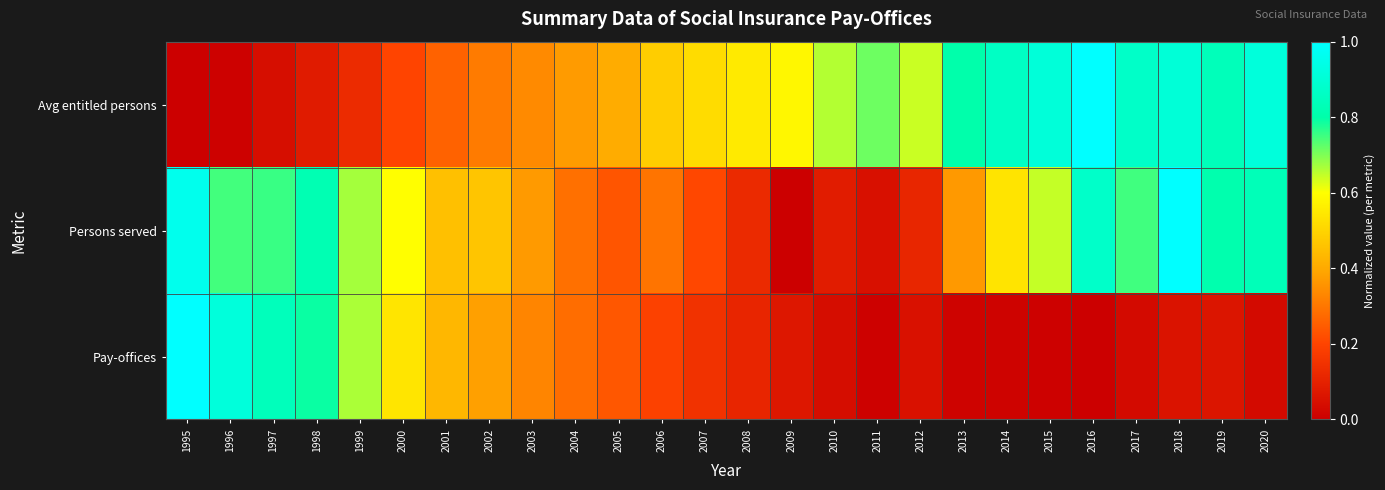

Reading left to right, what are all the values shown in this chart?

Pay-offices: 1995=1.0	1996=0.9	1997=0.8	1998=0.8	1999=0.7	2000=0.5	2001=0.4	2002=0.4	2003=0.3	2004=0.3	2005=0.2	2006=0.2	2007=0.1	2008=0.1	2009=0.1	2010=0.0	2011=0.0	2012=0.1	2013=0.0	2014=0.0	2015=0.0	2016=0.0	2017=0.0	2018=0.1	2019=0.1	2020=0.0
Persons served: 1995=1.0	1996=0.7	1997=0.8	1998=0.8	1999=0.7	2000=0.6	2001=0.5	2002=0.5	2003=0.4	2004=0.3	2005=0.2	2006=0.3	2007=0.2	2008=0.1	2009=0.0	2010=0.1	2011=0.0	2012=0.1	2013=0.4	2014=0.5	2015=0.6	2016=0.9	2017=0.7	2018=1.0	2019=0.8	2020=0.8
Avg entitled persons: 1995=0.0	1996=0.0	1997=0.0	1998=0.1	1999=0.1	2000=0.2	2001=0.3	2002=0.3	2003=0.3	2004=0.4	2005=0.4	2006=0.5	2007=0.5	2008=0.6	2009=0.6	2010=0.7	2011=0.7	2012=0.6	2013=0.8	2014=0.9	2015=0.9	2016=1.0	2017=0.9	2018=0.9	2019=0.8	2020=0.9